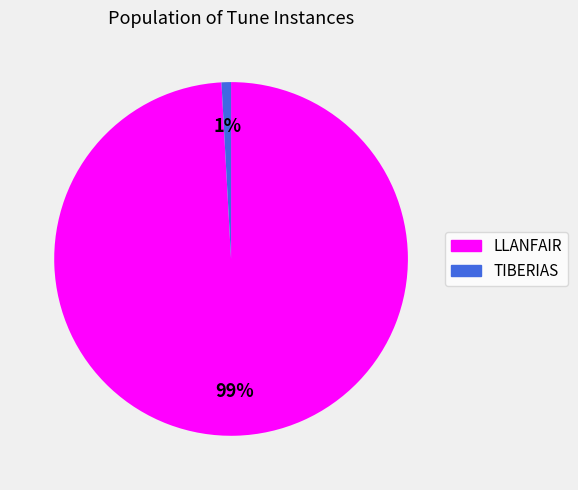

To the nearest percent, what is the combined percentage of LLANFAIR and TIBERIAS?

100%